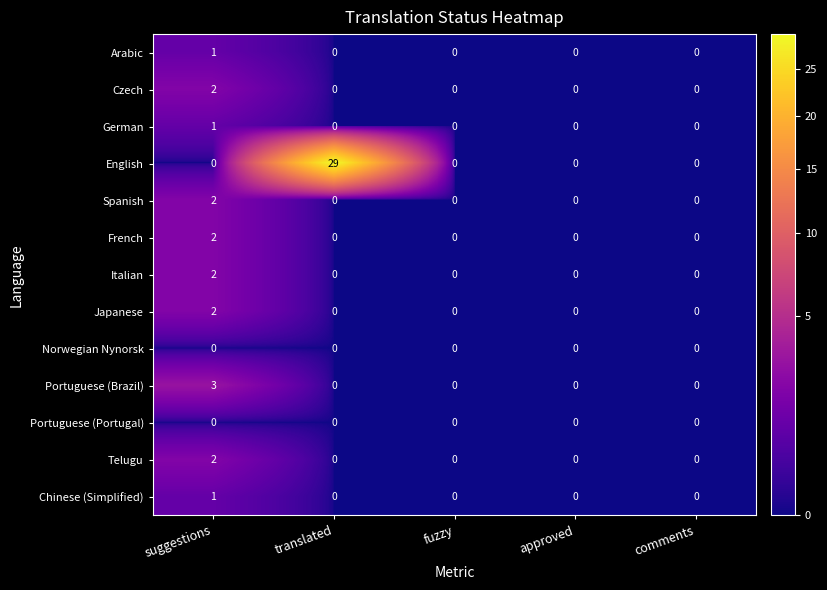

Which series has the largest range (max minus min)?

English